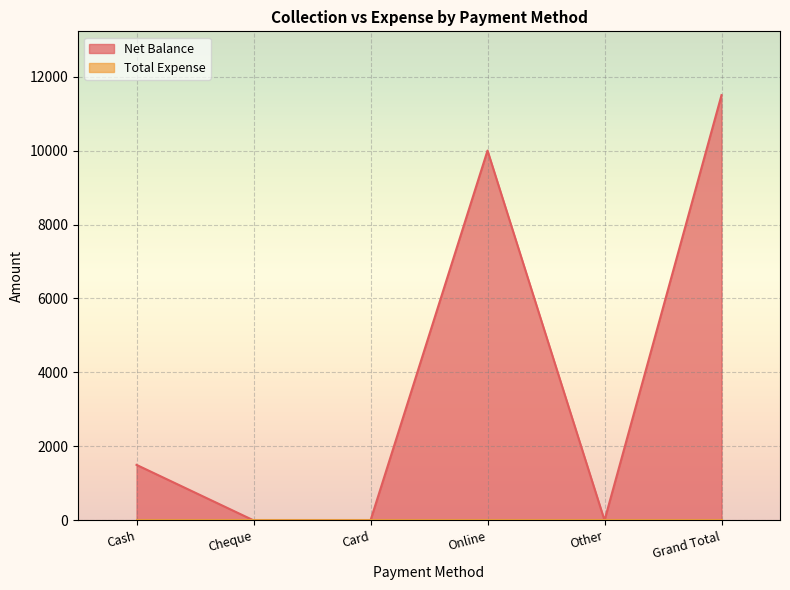

Between Card and Other, which is larger?

Card